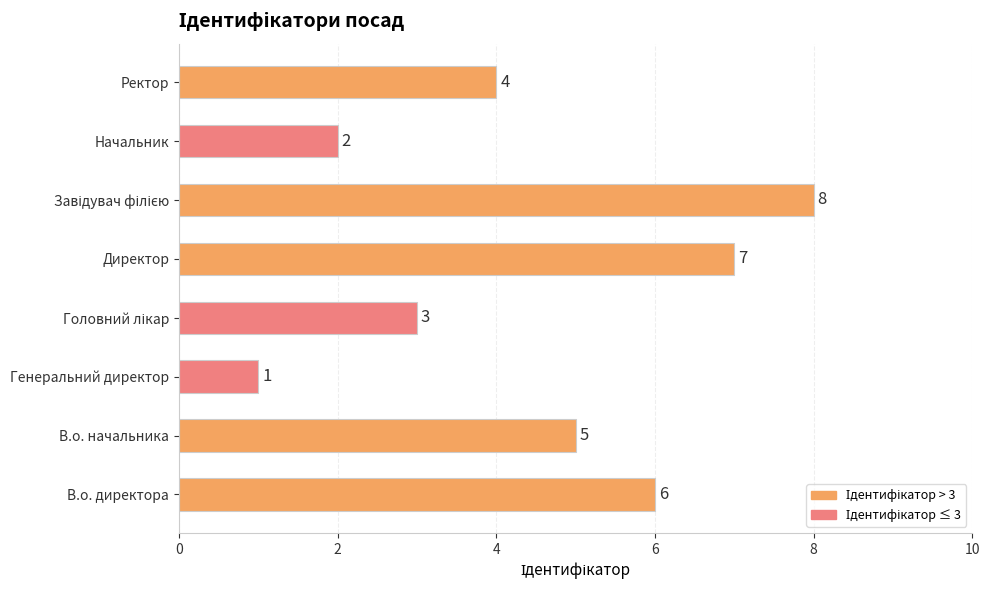

Are the bars grouped side by side (vs. stacked)?

No